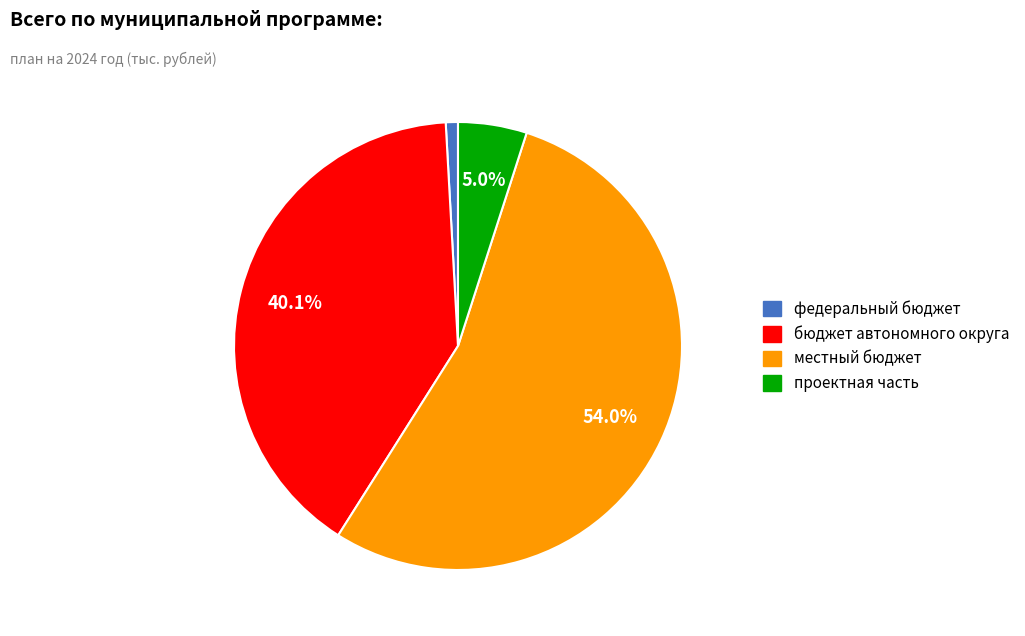

What is the majority slice?

местный бюджет